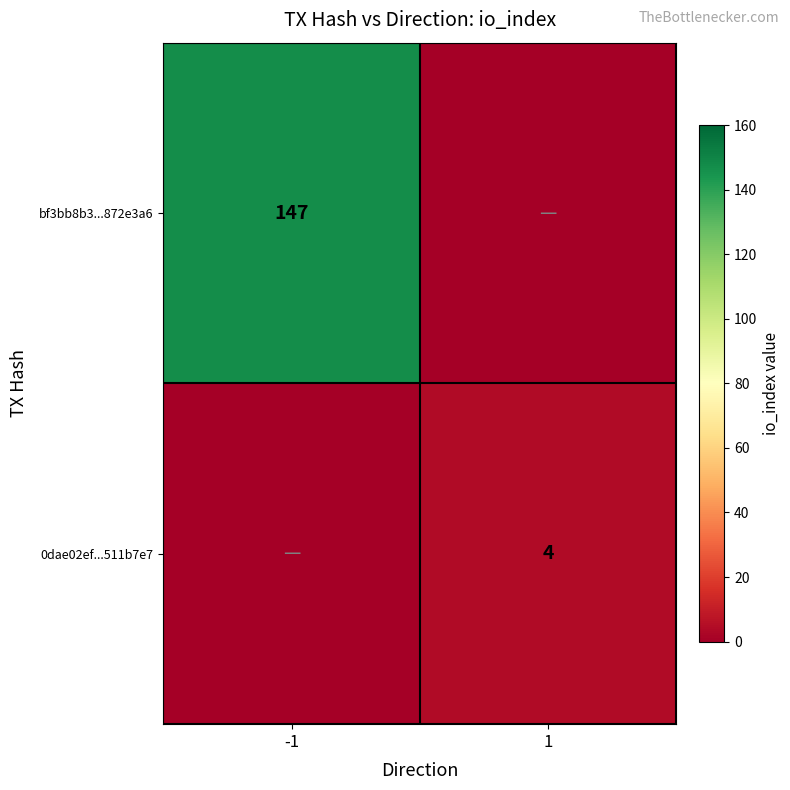

The value of bf3bb8b3...872e3a6 at -1 is 256. True or false?

False